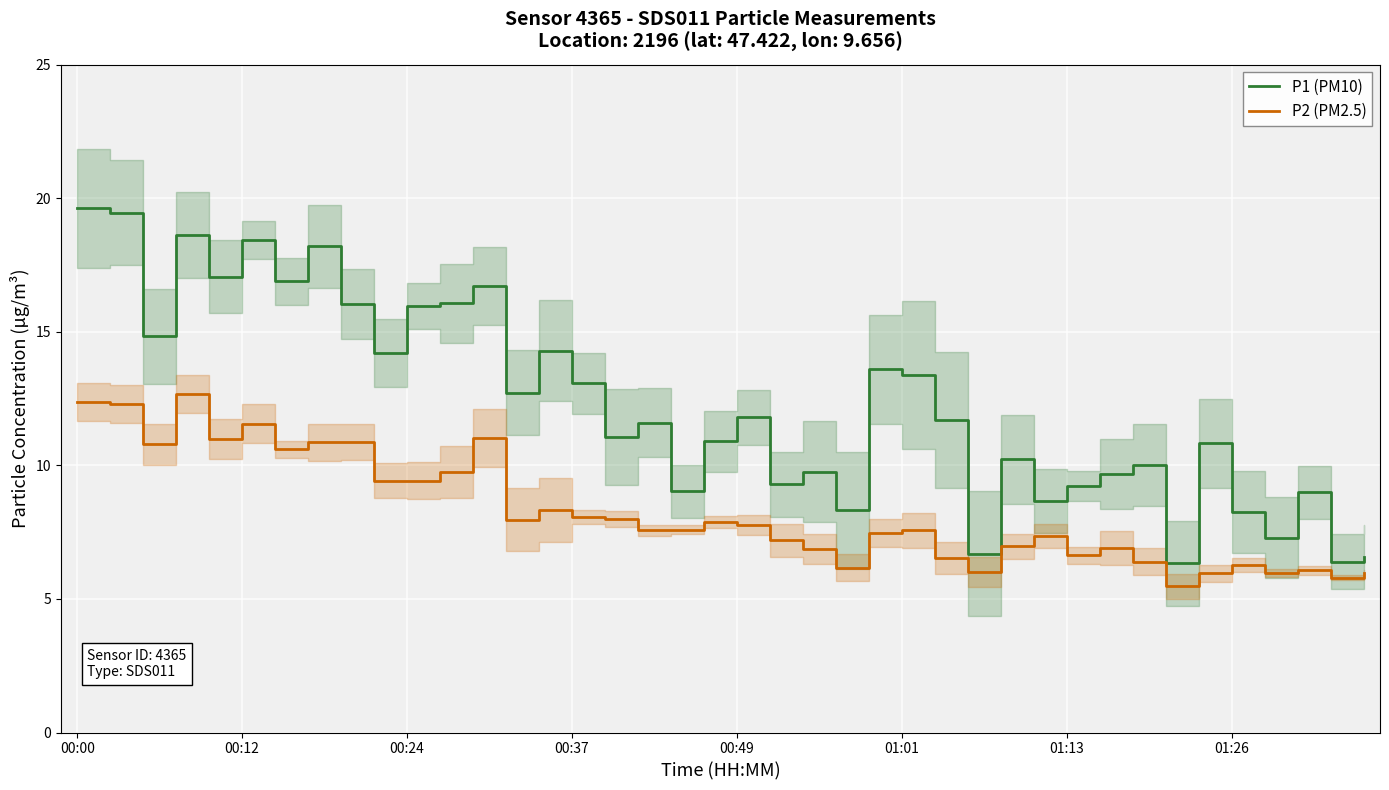

What is the lowest value of the P1 (PM10) series?

6.3